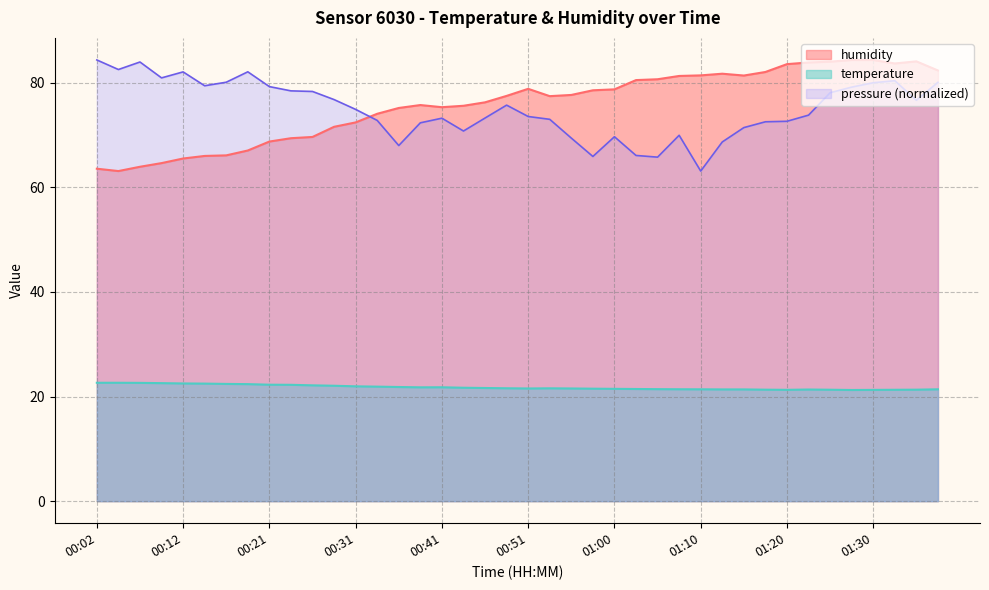

Does the chart display data point markers on the line(s)?

No